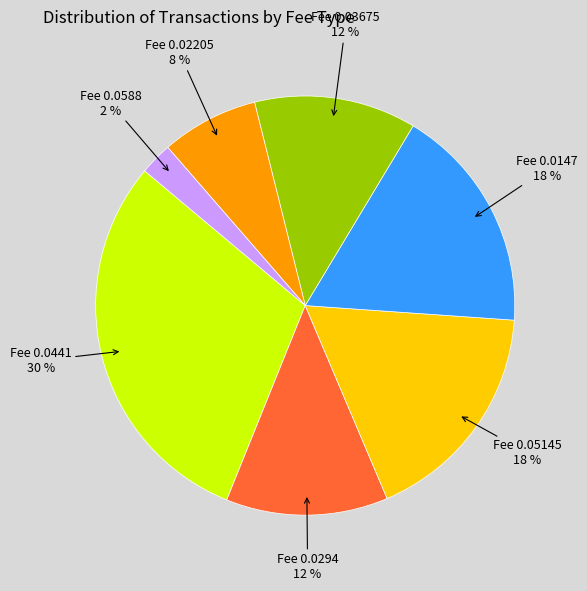

Is there a majority slice in this chart?

No